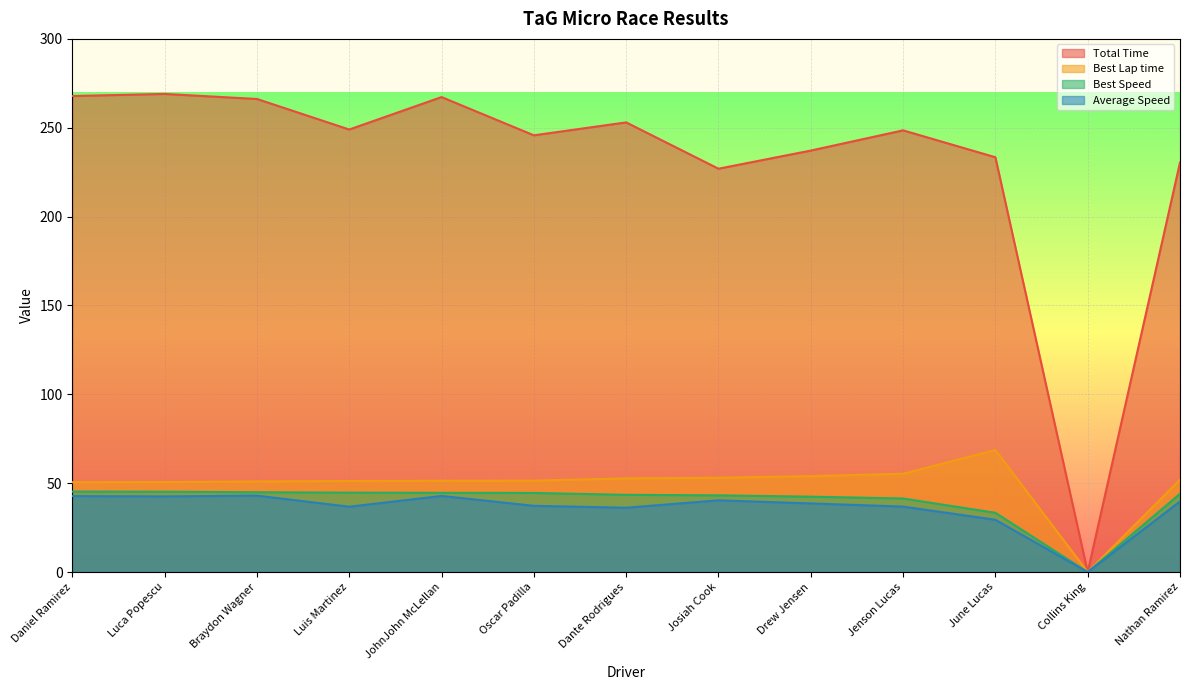

Where does the Average Speed series first go above 38?

Daniel Ramirez